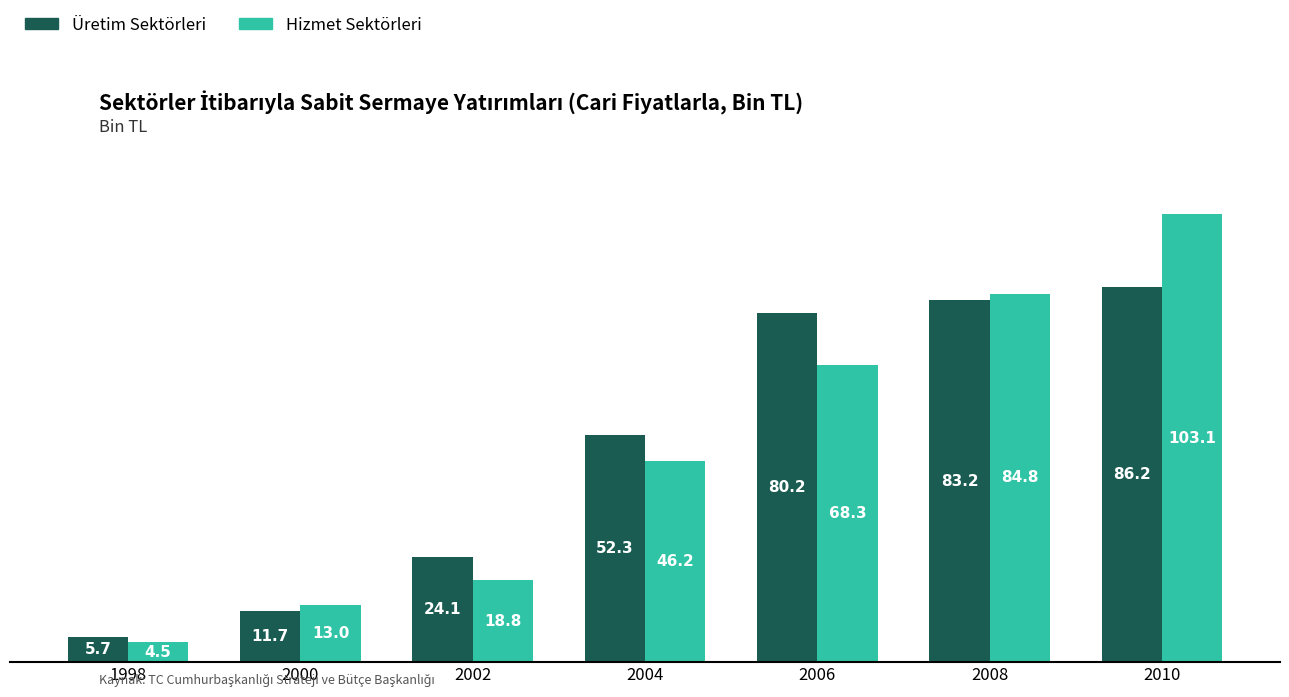

At which label is Üretim Sektörleri closest to 45?

2004